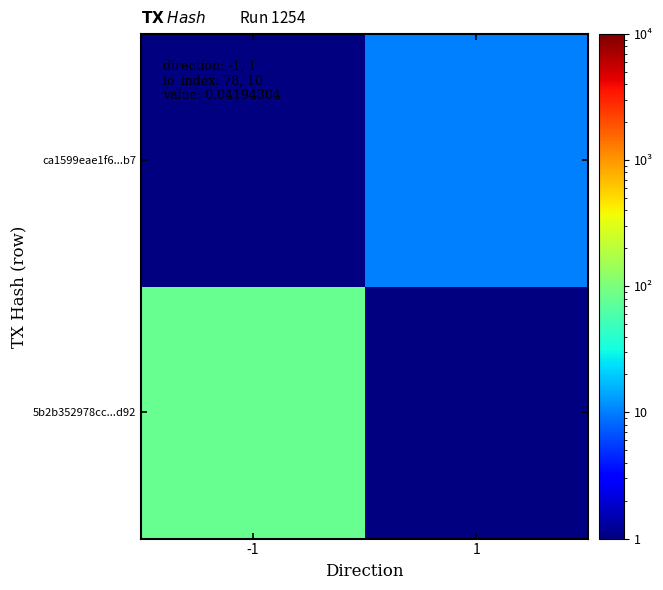

Which category has the lowest value in the ca1599eae1f6...b7 series?

-1